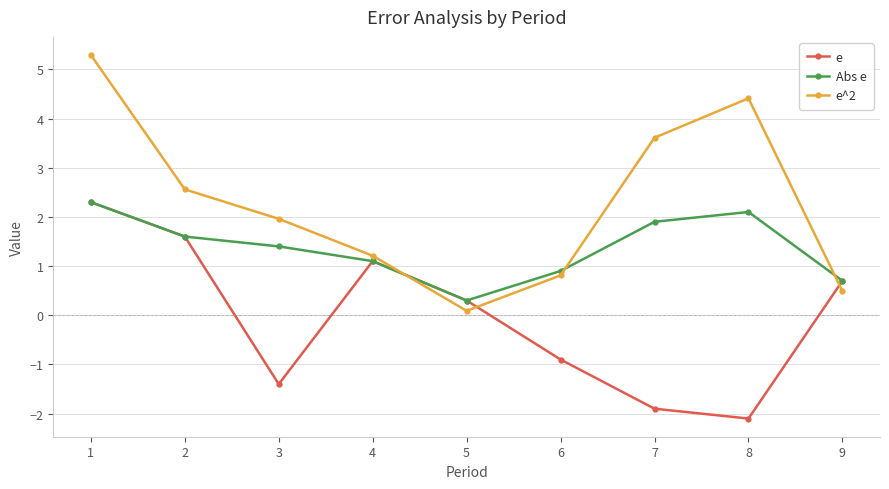

Reading left to right, what are all the values shown in this chart?

e: 2.3	1.6	-1.4	1.1	0.3	-0.9	-1.9	-2.1	0.7
Abs e: 2.3	1.6	1.4	1.1	0.3	0.9	1.9	2.1	0.7
e^2: 5.3	2.6	2.0	1.2	0.1	0.8	3.6	4.4	0.5